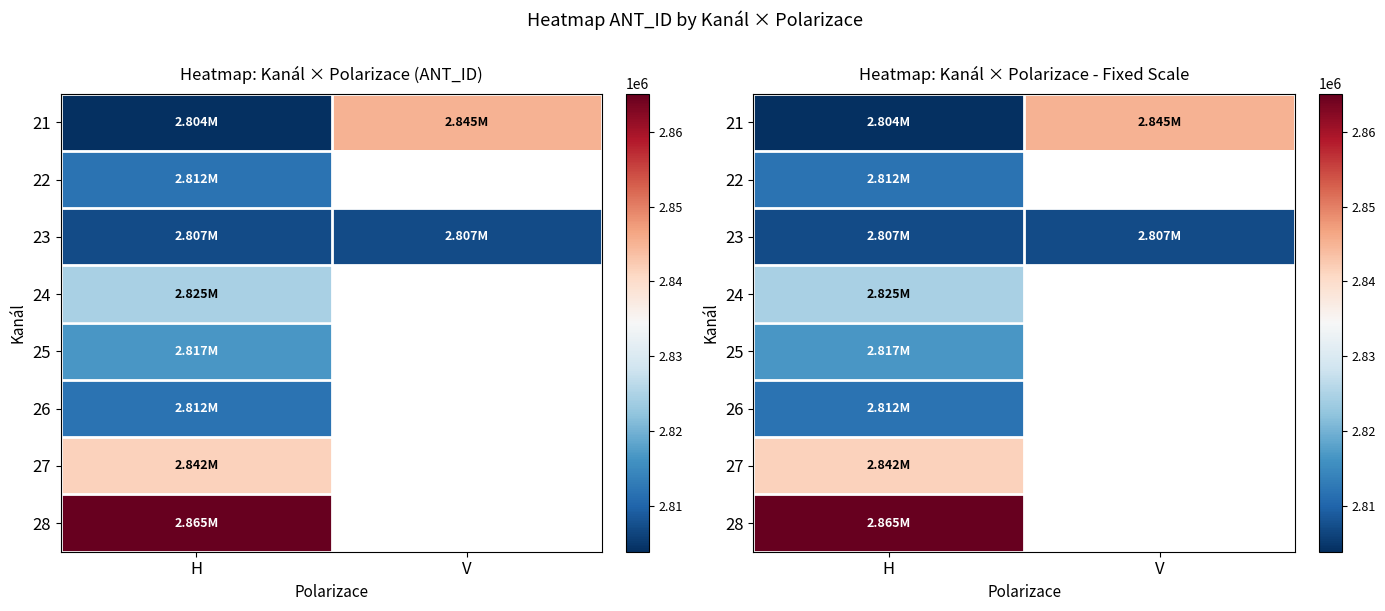

Is the value of 28 at H greater than the value of 23 at V?

Yes